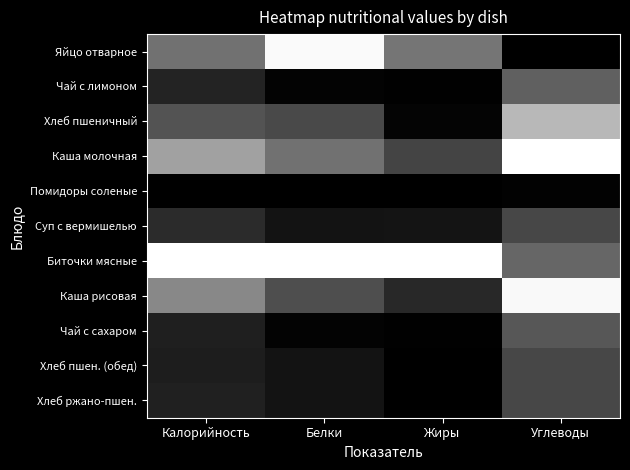

What is the difference between the highest and lowest values at Углеводы?

1.0